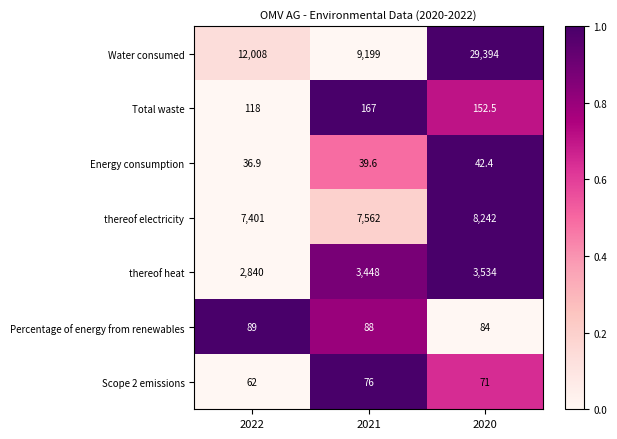

What is the difference between the second highest and minimum values in the Percentage of energy from renewables series?

4.0